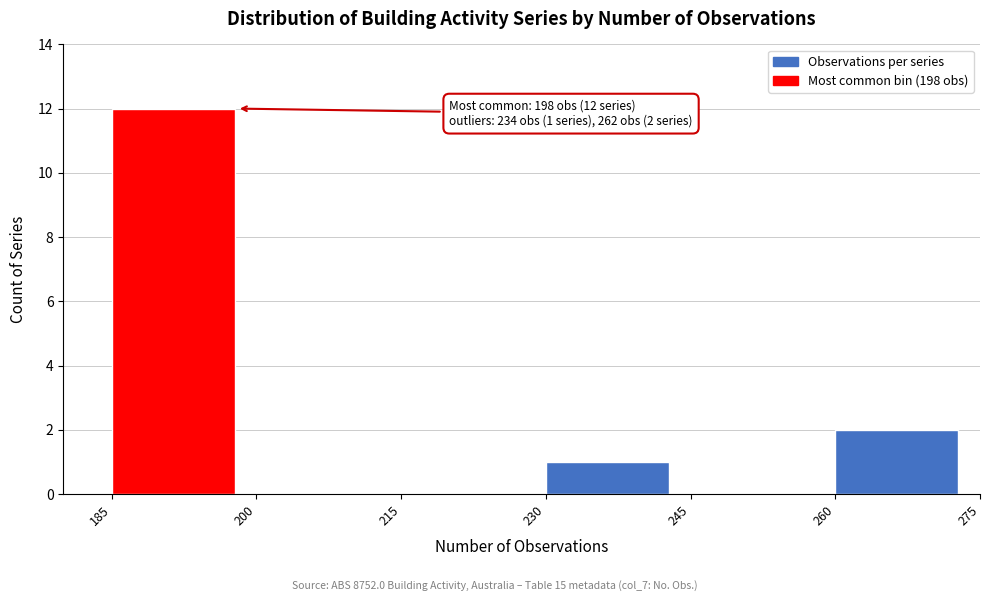

Over which range of the x-axis is the bar tallest?

185 to 200